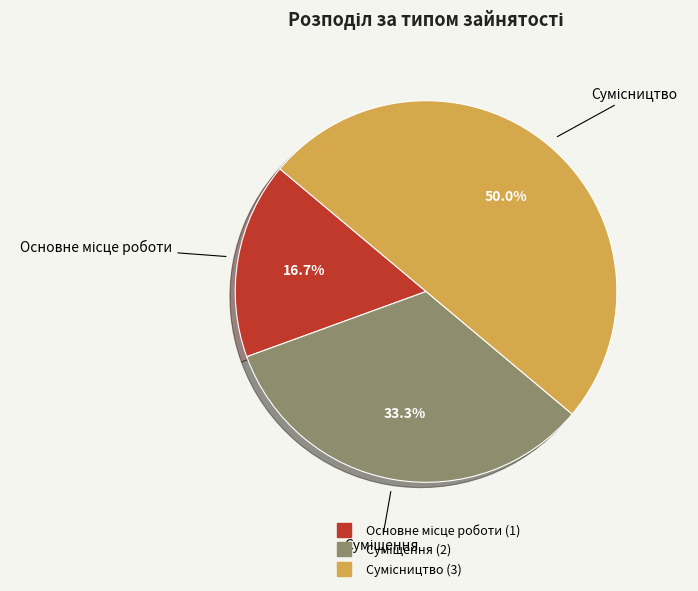

Do Суміщення and Сумісництво together represent more than half of the pie?

Yes